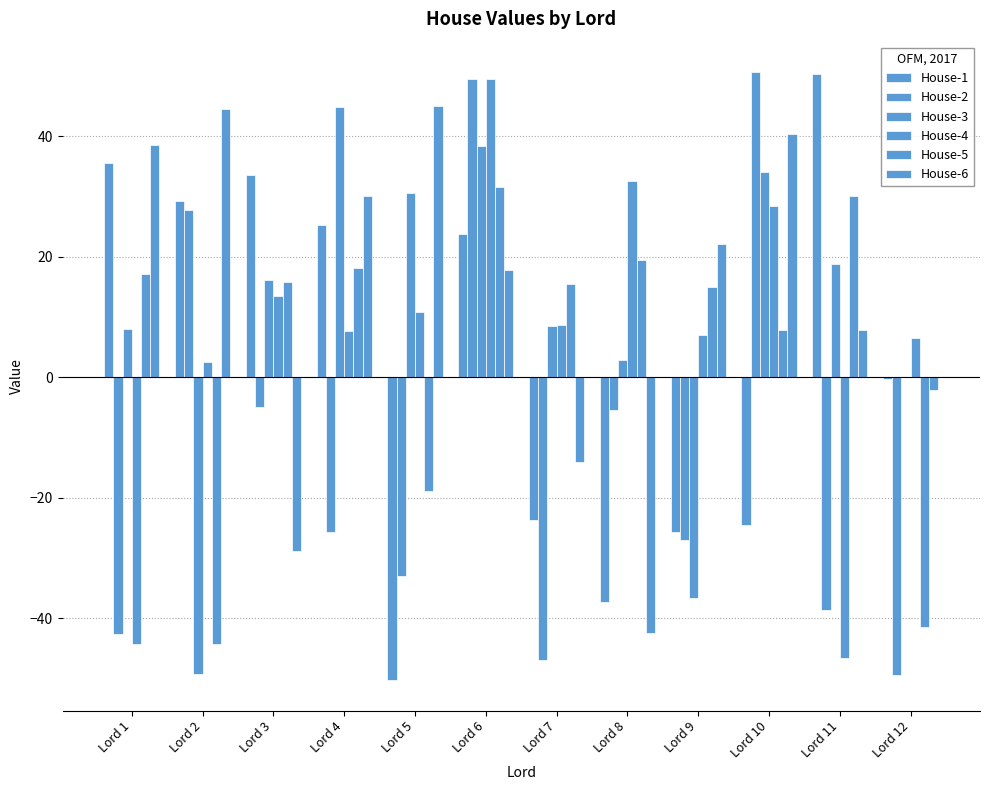

Which category has the lowest value across all series?

Lord 5